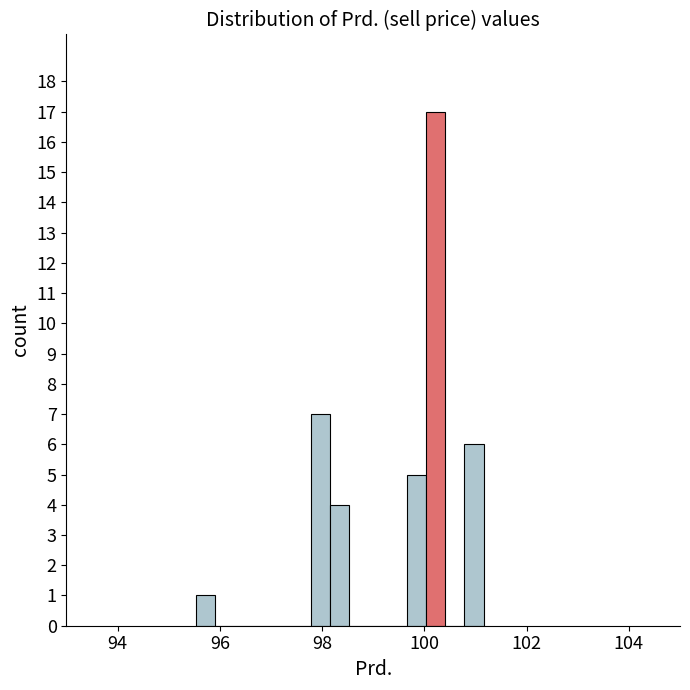

Around what value on the x-axis is the tallest bar? Give the approximate position of its centre, as read against the axis.

100.2